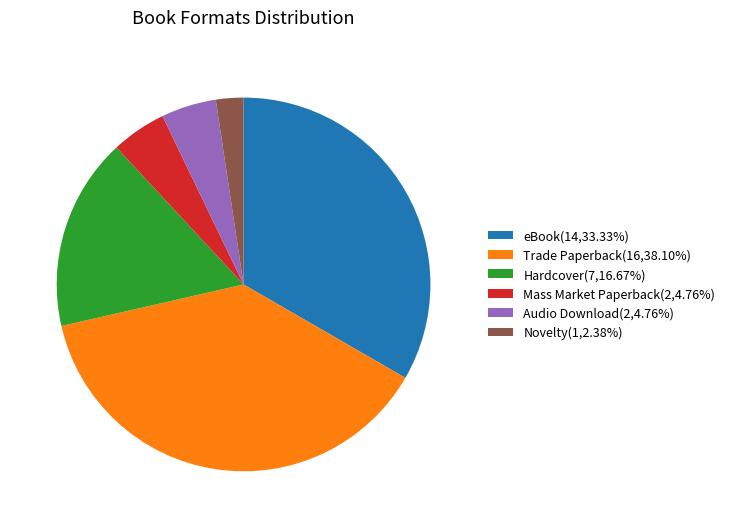

Combined, do Audio Download(2,4.76%) and Novelty(1,2.38%) account for over 50%?

No